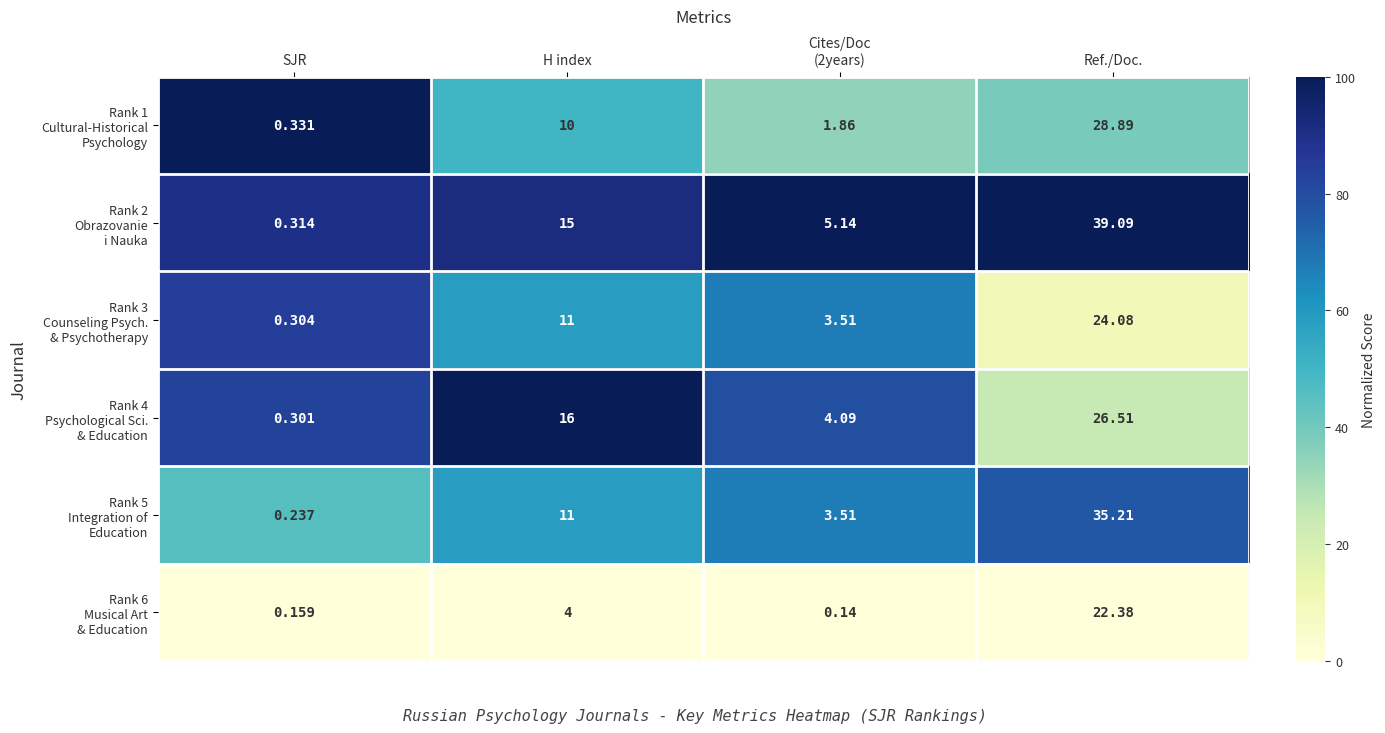

At which category is the sum across all series the highest?

Ref./Doc.